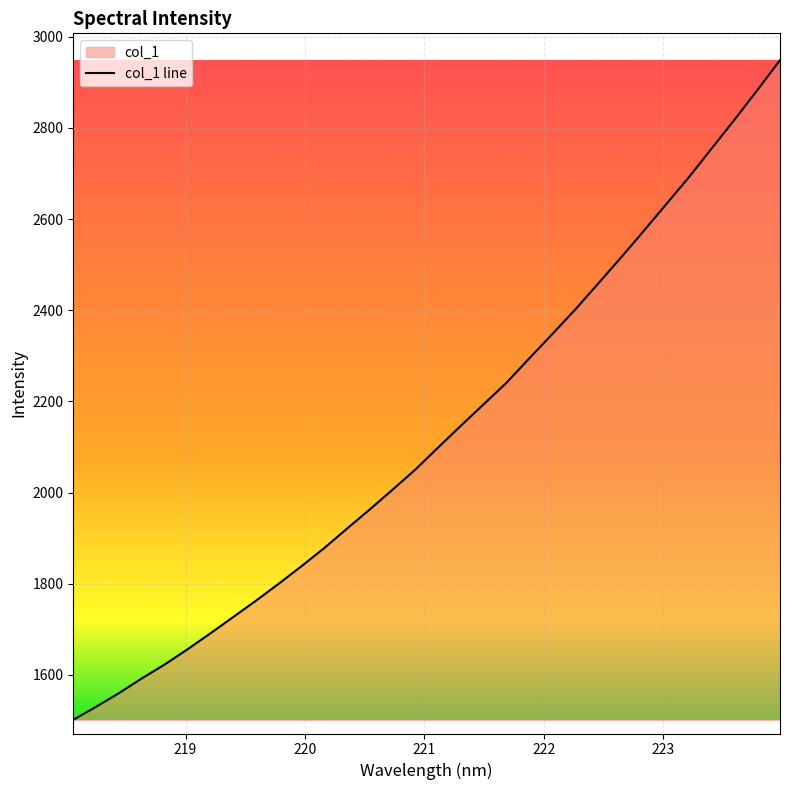

Which category has the lowest value across all series?

218.0596